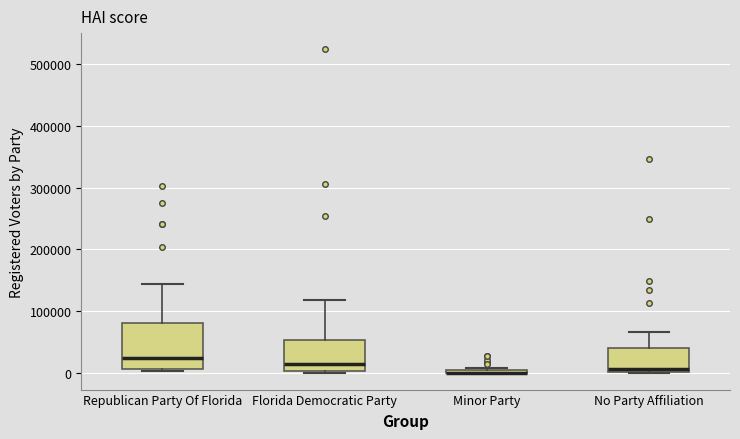

Where is the lower edge of the box for Minor Party on the y-axis? The values are not printed on the chart, so give them approximately, as read against the axis.

0